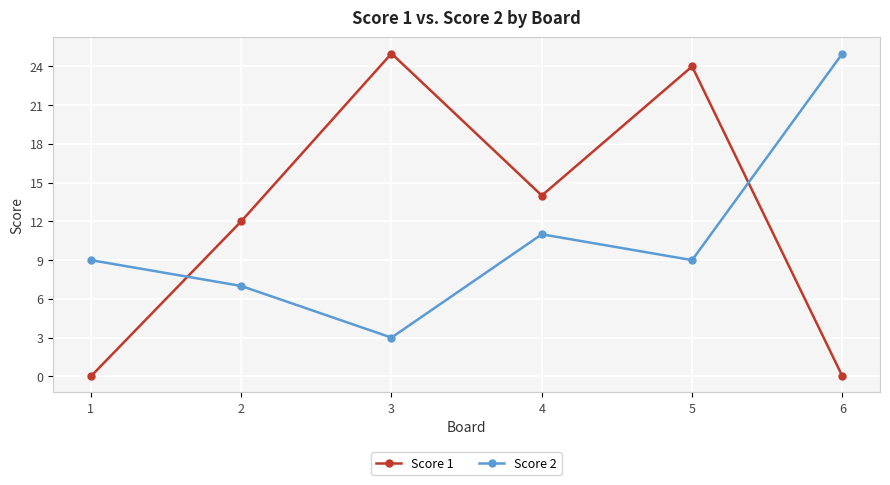

At which label does Score 2 reach its minimum?

3